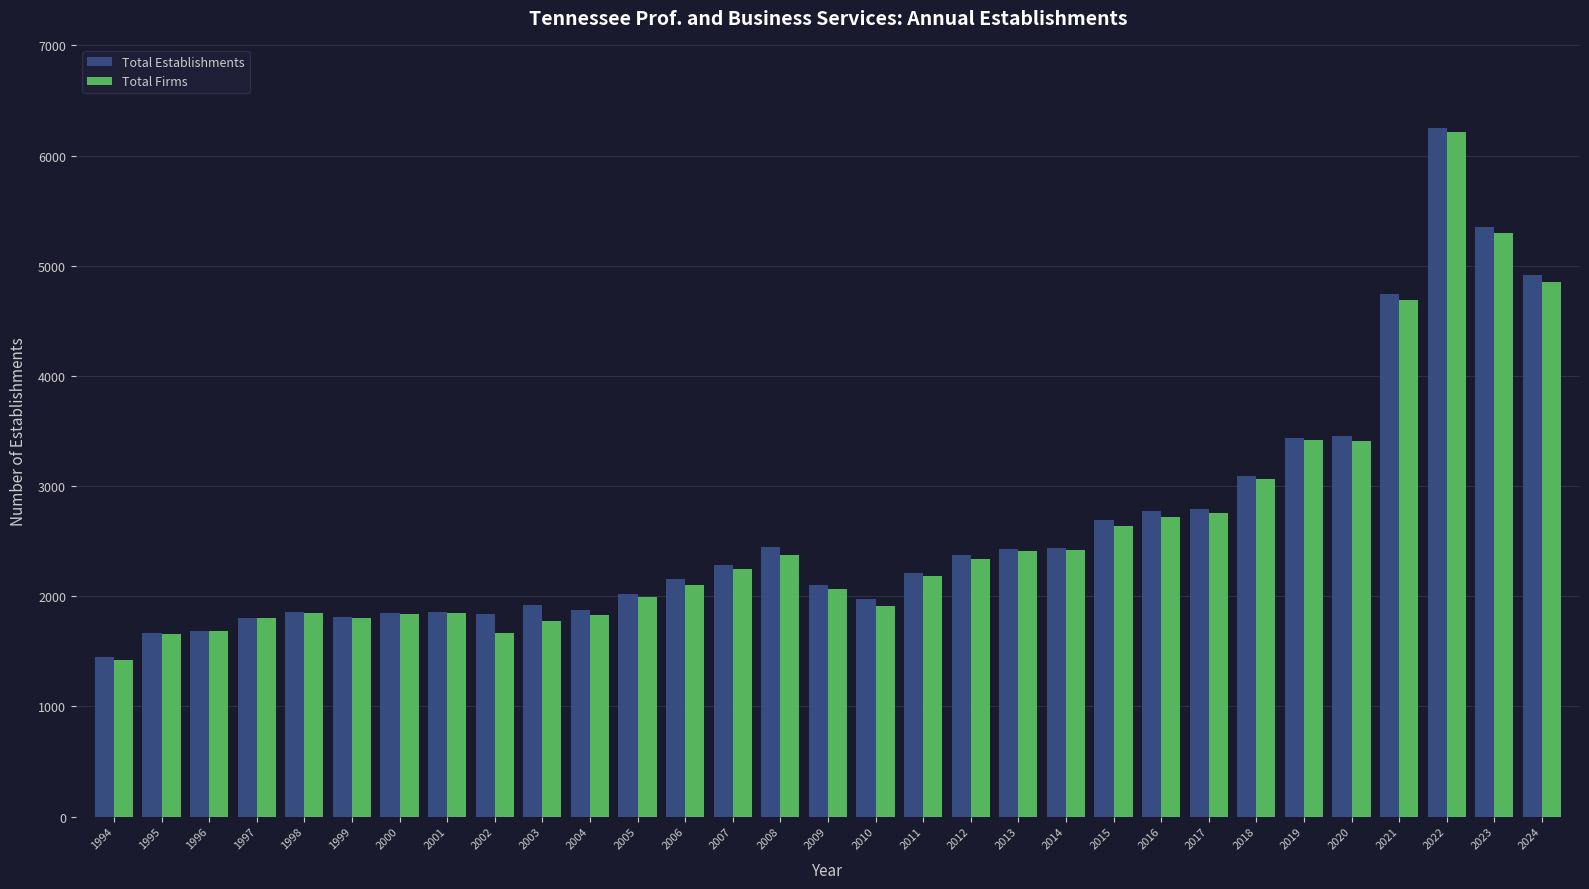

At which category is the sum across all series the highest?

2022